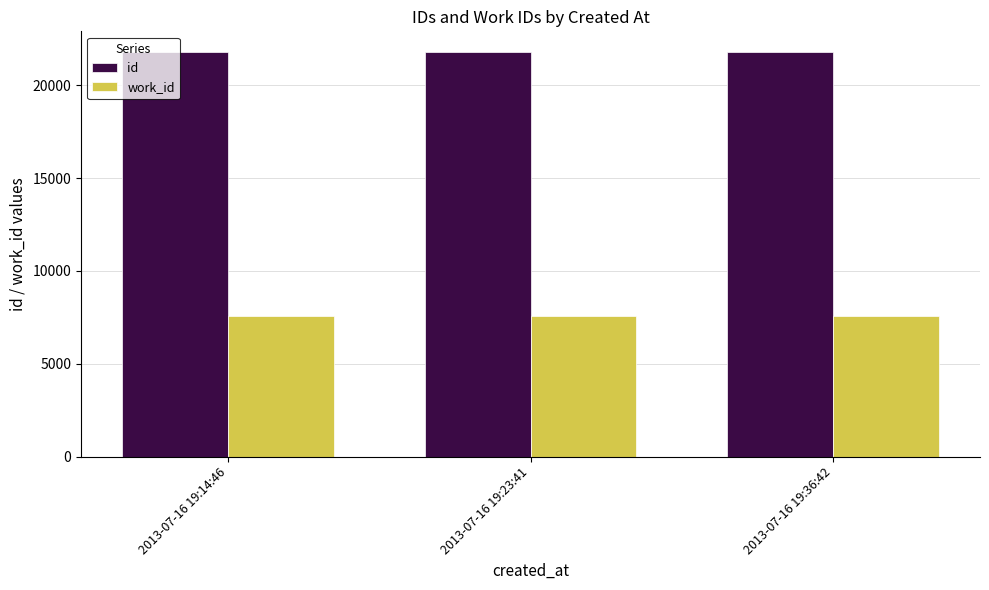

Rank the series at 2013-07-16 19:36:42 from lowest to highest value.

work_id, id